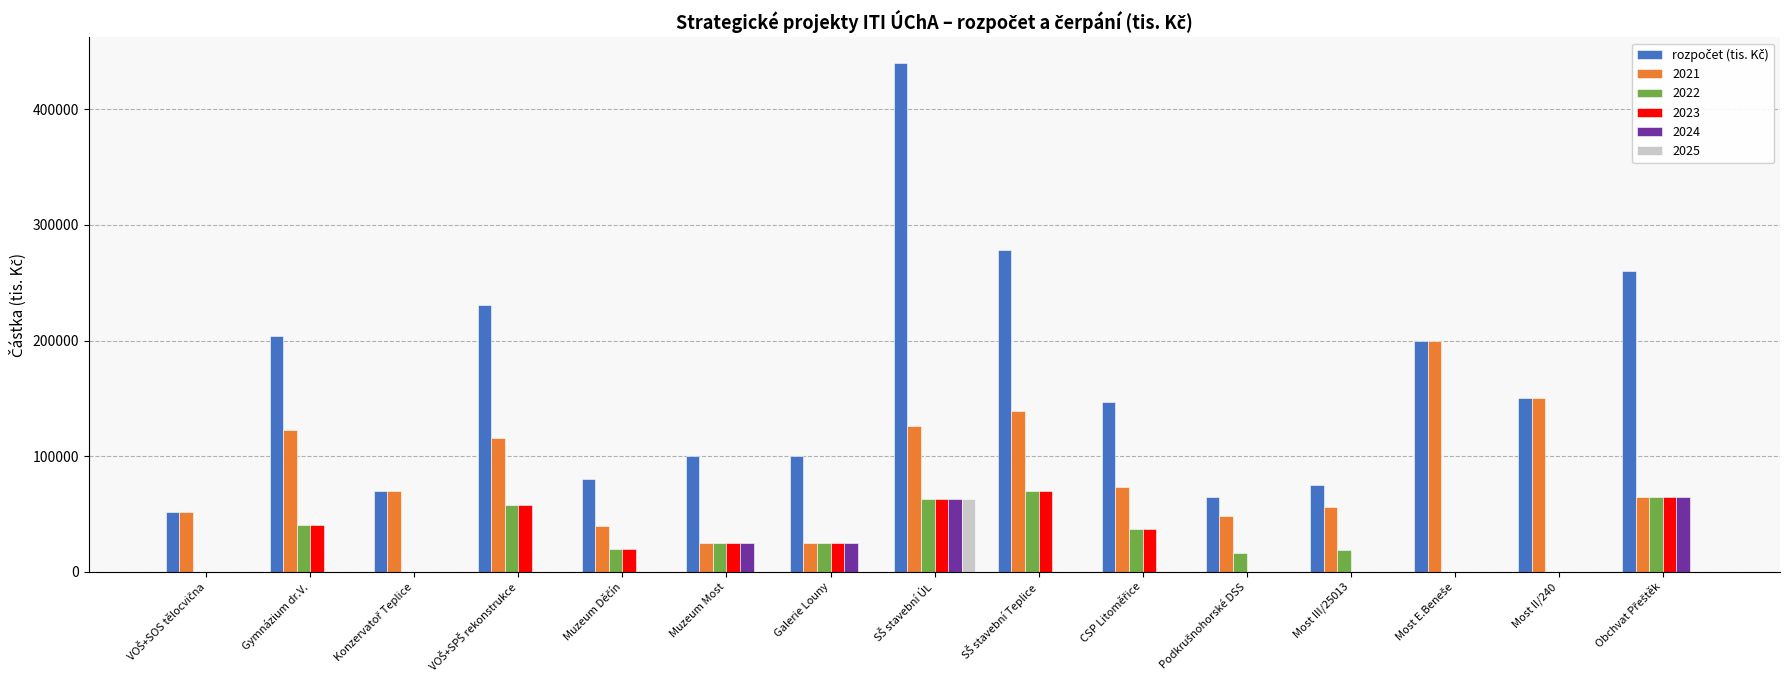

Is it true that 2025 equals 0 at Muzeum Most?

True